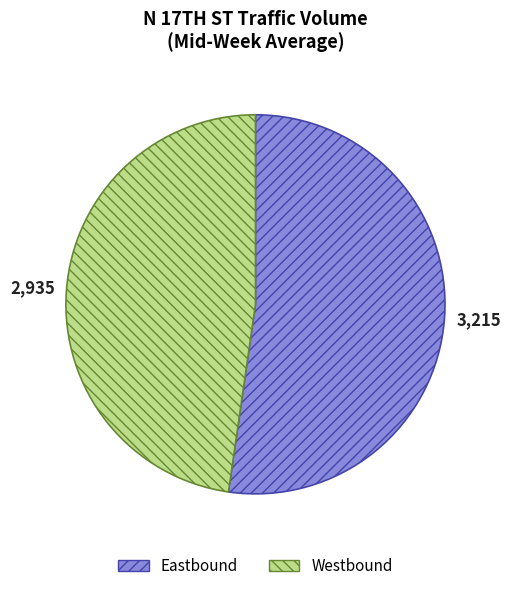

Is there a majority slice in this chart?

Yes